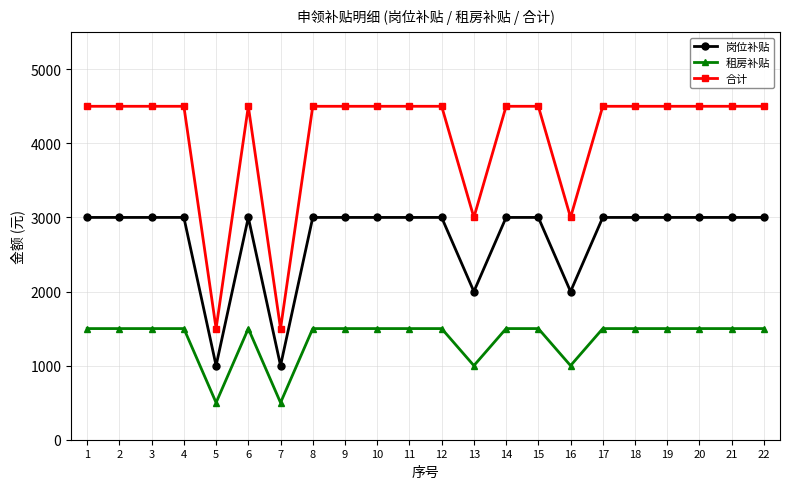

Reading right to left, list all the values displayed in this chart.

岗位补贴: 22=3000	21=3000	20=3000	19=3000	18=3000	17=3000	16=2000	15=3000	14=3000	13=2000	12=3000	11=3000	10=3000	9=3000	8=3000	7=1000	6=3000	5=1000	4=3000	3=3000	2=3000	1=3000
租房补贴: 22=1500	21=1500	20=1500	19=1500	18=1500	17=1500	16=1000	15=1500	14=1500	13=1000	12=1500	11=1500	10=1500	9=1500	8=1500	7=500	6=1500	5=500	4=1500	3=1500	2=1500	1=1500
合计: 22=4500	21=4500	20=4500	19=4500	18=4500	17=4500	16=3000	15=4500	14=4500	13=3000	12=4500	11=4500	10=4500	9=4500	8=4500	7=1500	6=4500	5=1500	4=4500	3=4500	2=4500	1=4500